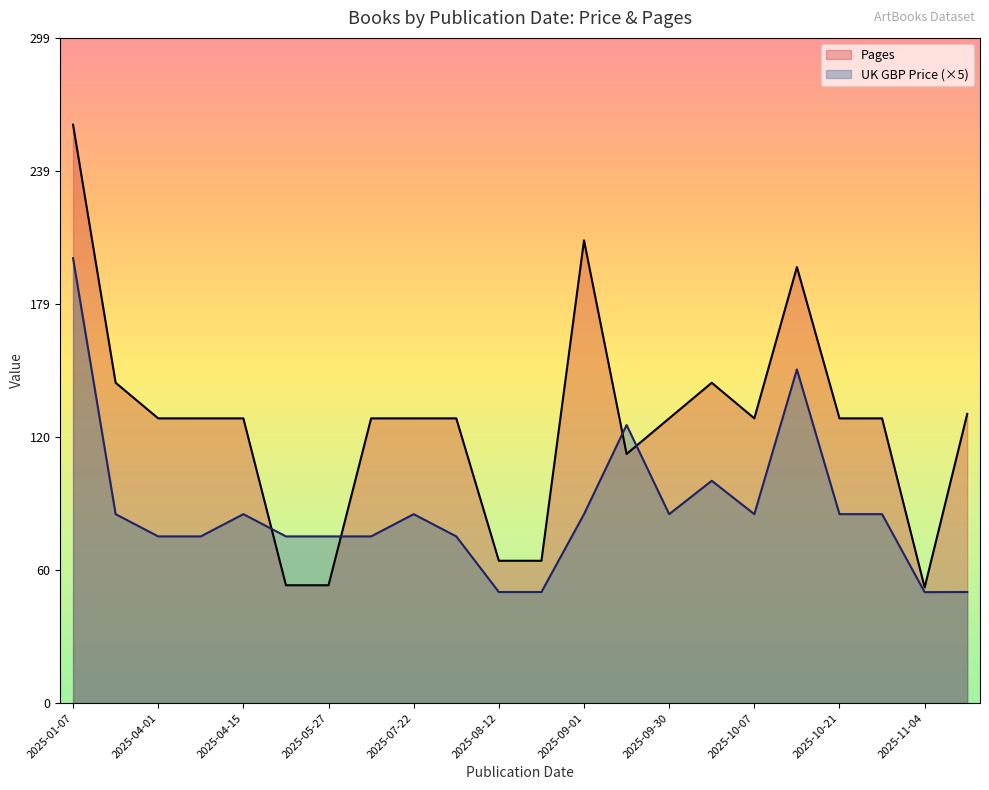

Reading left to right, list all the values displayed in this chart.

UK GBP Price: 200.0	84.9	75.0	75.0	84.9	75.0	75.0	75.0	84.9	75.0	50.0	50.0	84.9	125.0	84.9	99.9	84.9	150.0	84.9	84.9	49.9	50.0
Pages: 260.0	144.0	128.0	128.0	128.0	53.0	53.0	128.0	128.0	128.0	64.0	64.0	208.0	112.0	128.0	144.0	128.0	196.0	128.0	128.0	52.0	130.0